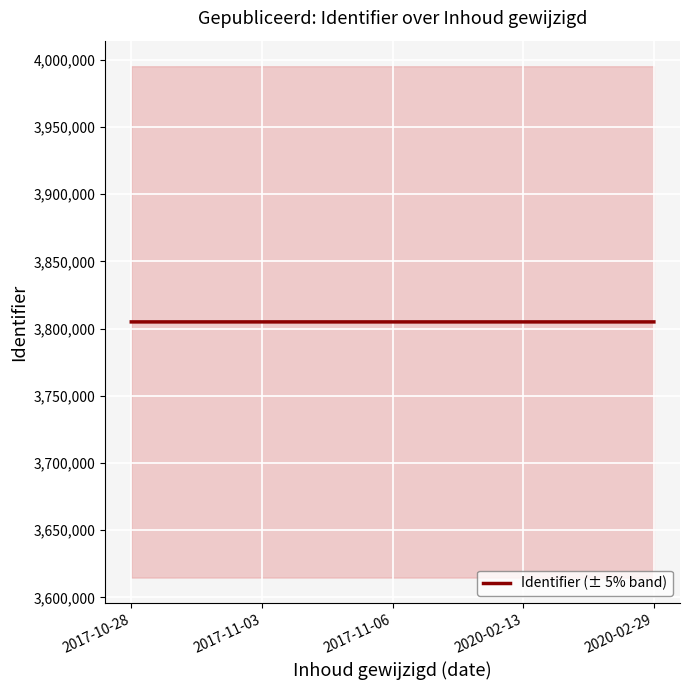

What is the value of the 1st point from the left?

3805023